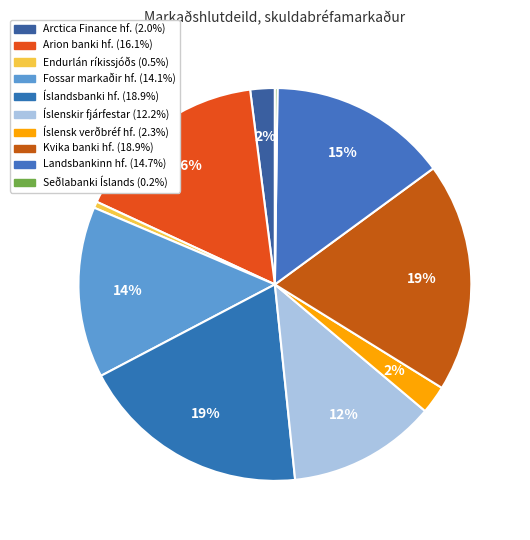

True or false: Arion banki hf. accounts for 16% of the total.

True